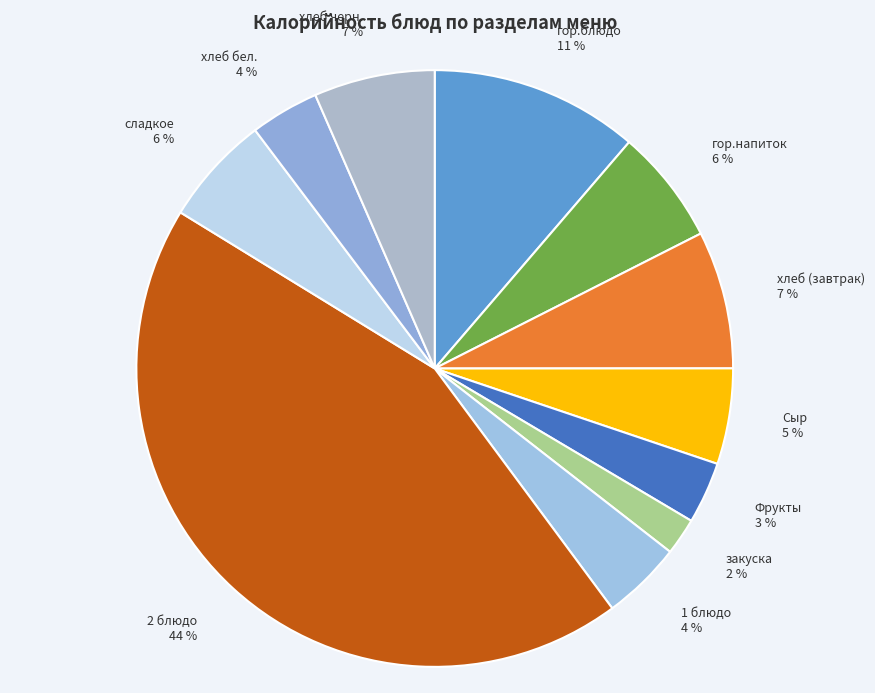

Which has a higher value, Сыр or хлеб (завтрак)?

хлеб (завтрак)